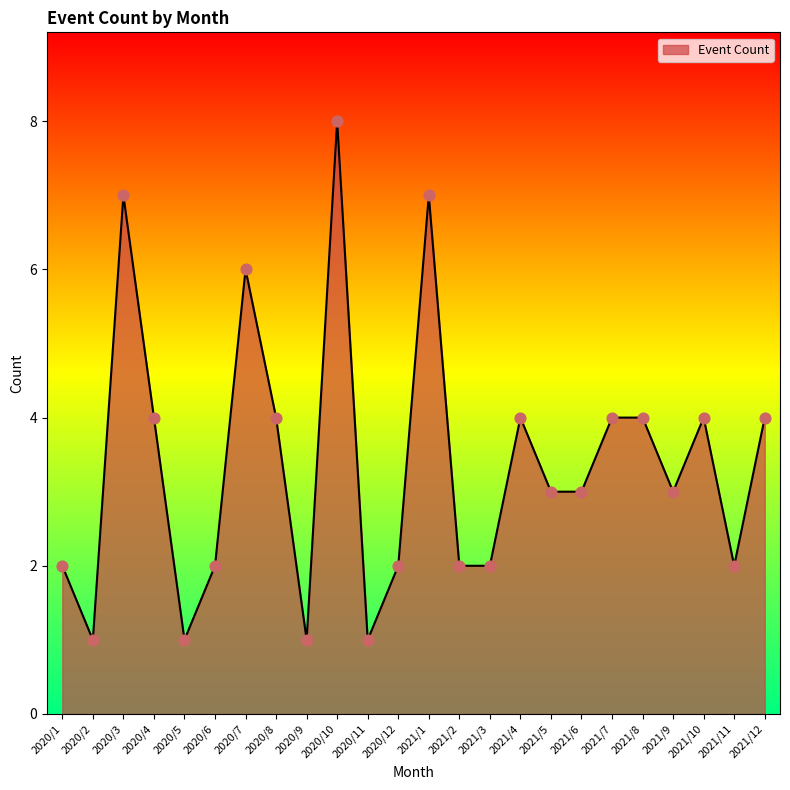

What is the change in value from 2020/12 to 2021/9?

+1